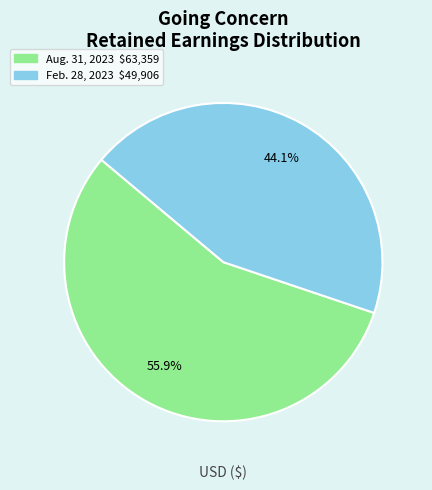

Count the number of slices in the pie.

2